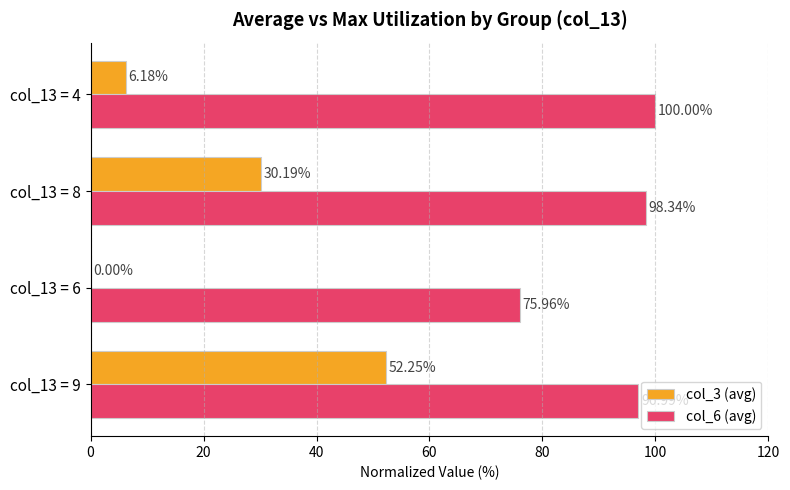

Which series changed the most between col_13 = 6 and col_13 = 4?

col_6 (avg)